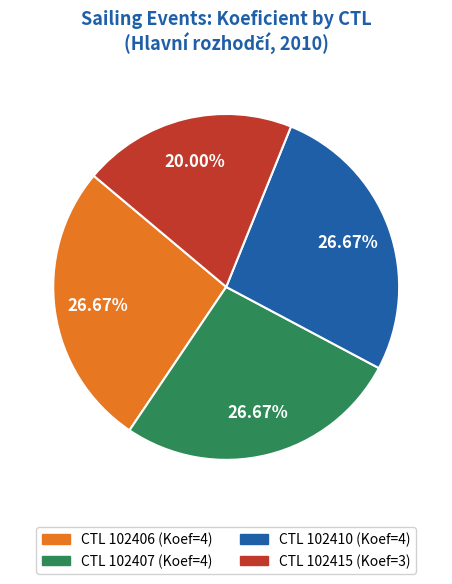

Does any single category account for the majority?

No